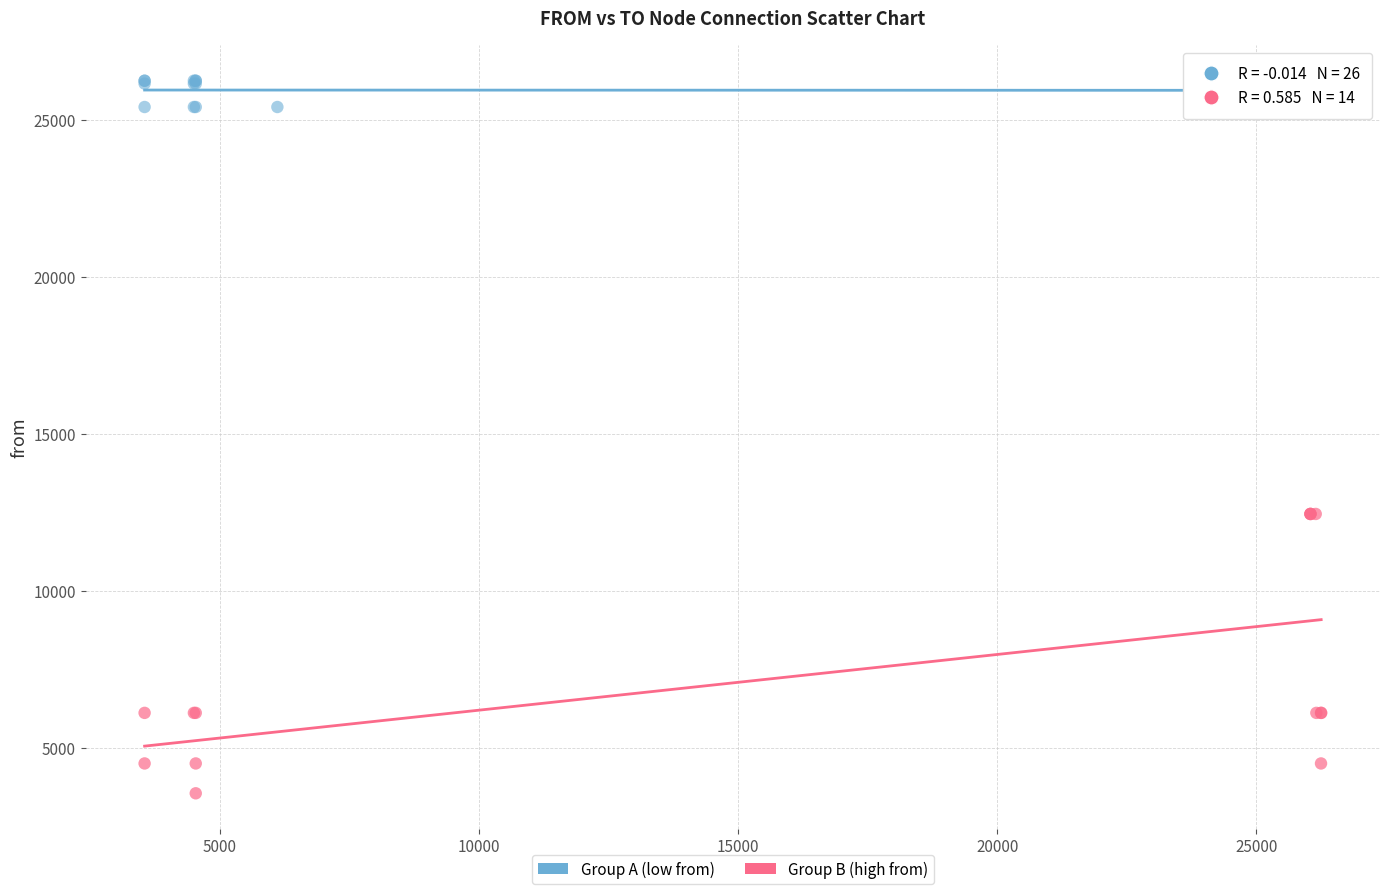

Which series has the widest spread of Y values?

Group B (high from)